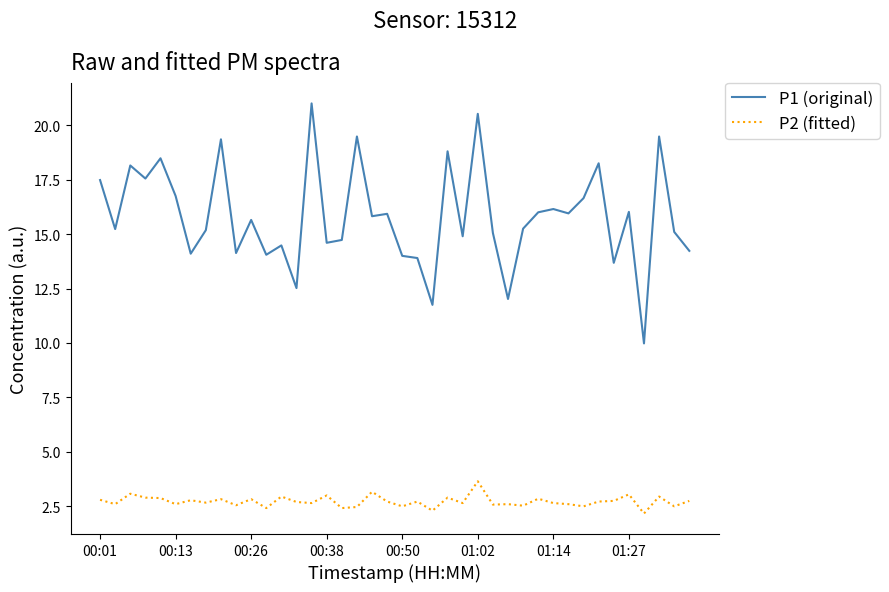

What is the sum of all P1 (original) values?

632.3